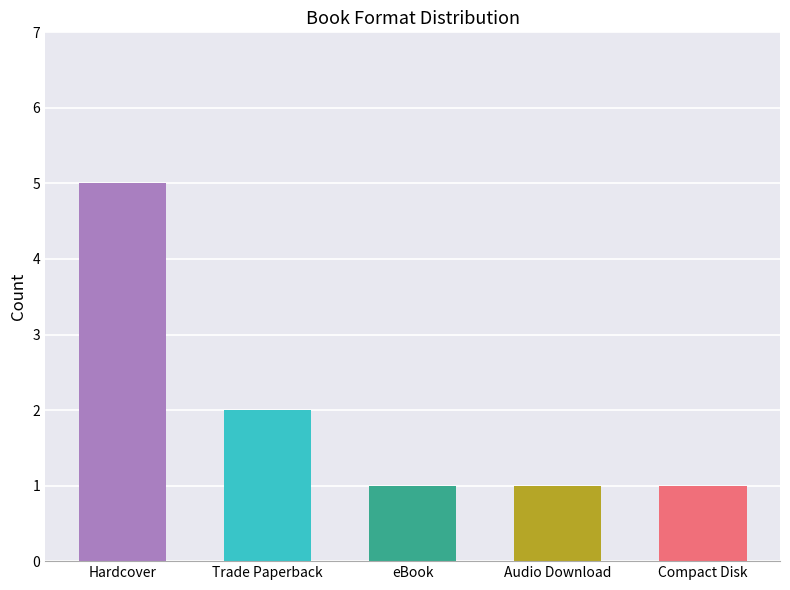

What is the ratio of the value at Audio Download to the value at Trade Paperback?

0.5